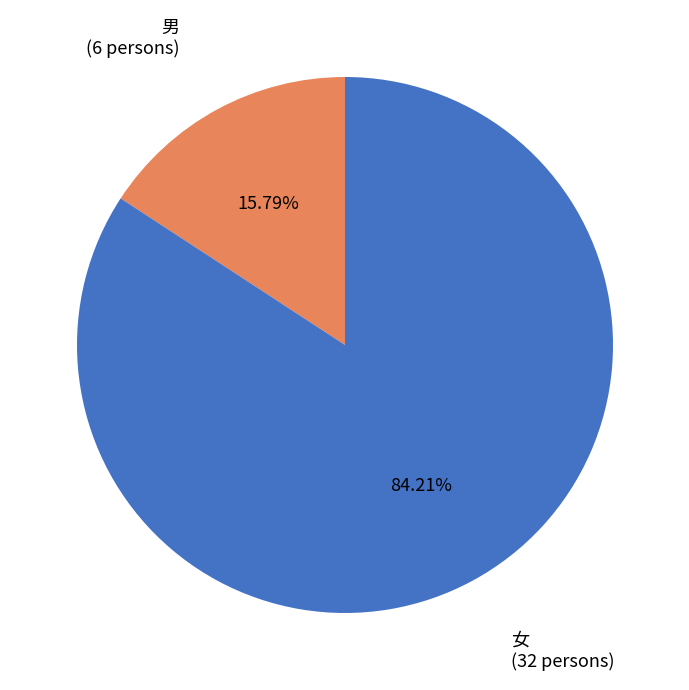

Which slice is the largest?

女